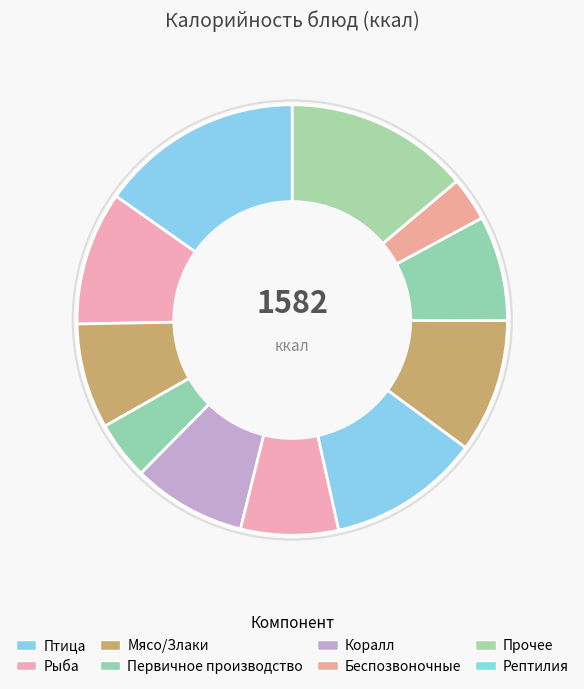

Count the number of slices in the pie.

11